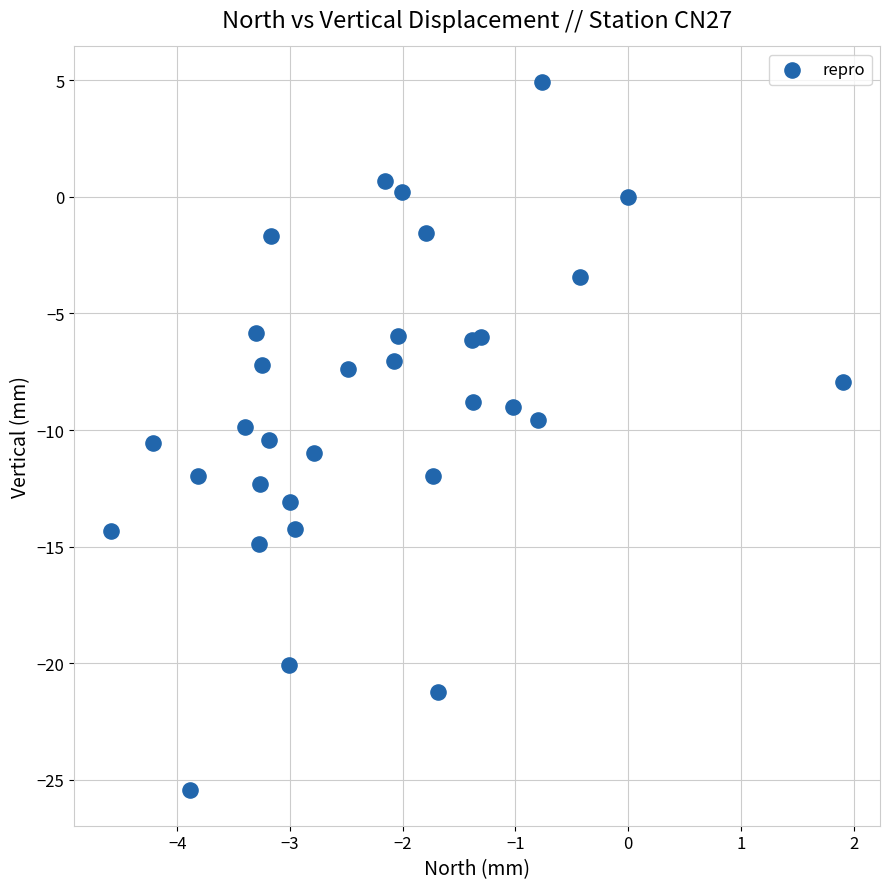

What is the range of Y values (max minus min)?

30.4